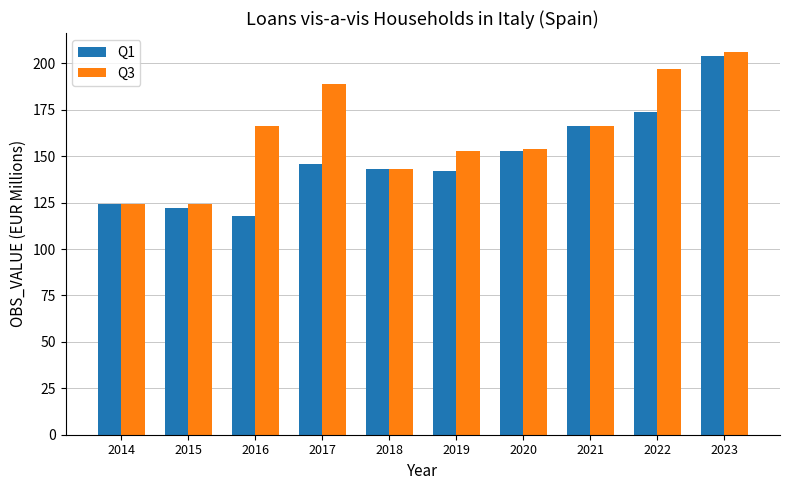

What is the value of the Q1 bar at the 7th from the left?

153